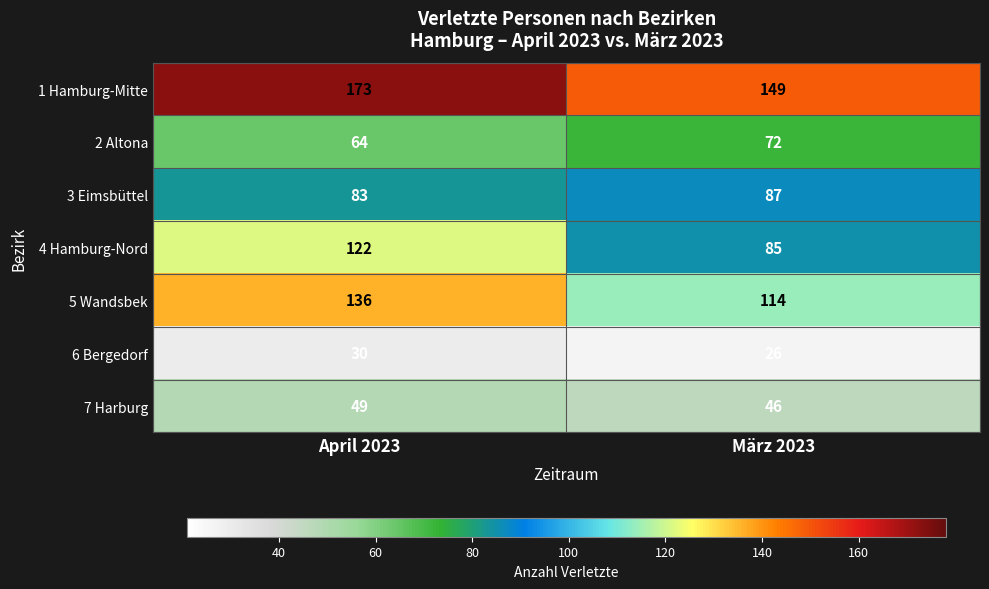

What is the minimum value shown in the chart?

26